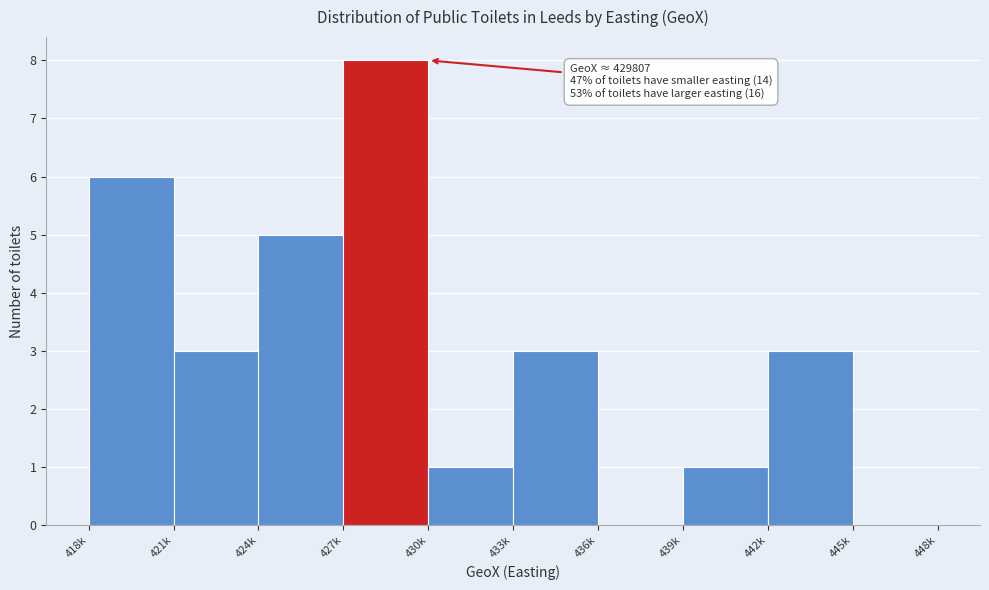

Reading right to left, list all the values displayed in this chart.

445k=0	442k=3	439k=1	436k=0	433k=3	430k=1	427k=8	424k=5	421k=3	418k=6